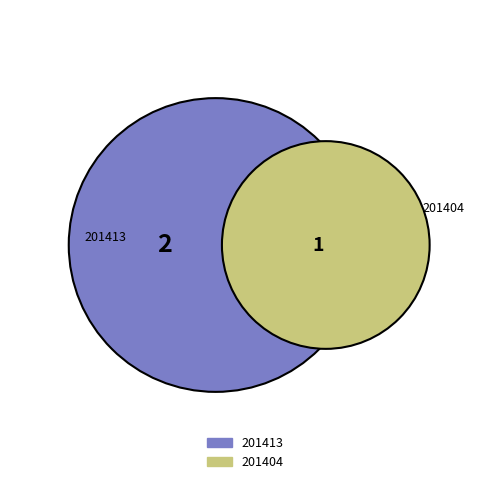

How many segments does this pie chart have?

2